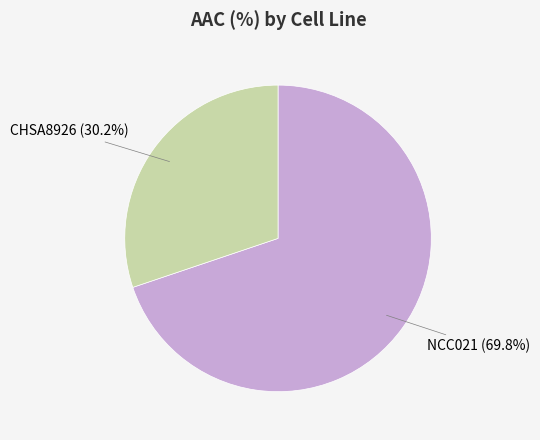

The CHSA8926 slice represents 17% of the pie. True or false?

False